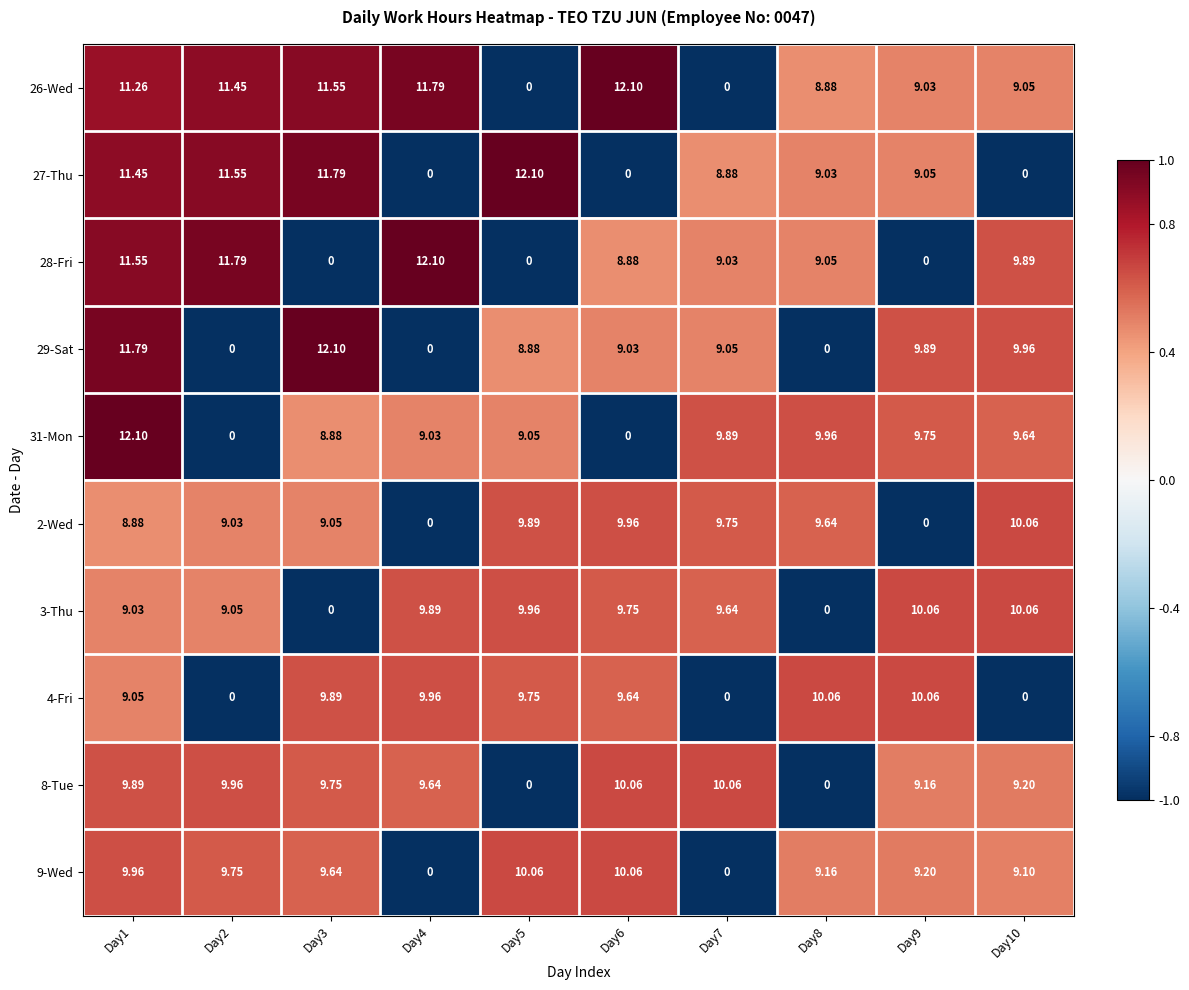

Reading left to right, extract all data points from this chart.

26-Wed: Day1=11.3	Day2=11.4	Day3=11.6	Day4=11.8	Day5=0.0	Day6=12.1	Day7=0.0	Day8=8.9	Day9=9.0	Day10=9.1
27-Thu: Day1=11.4	Day2=11.6	Day3=11.8	Day4=0.0	Day5=12.1	Day6=0.0	Day7=8.9	Day8=9.0	Day9=9.1	Day10=0.0
28-Fri: Day1=11.6	Day2=11.8	Day3=0.0	Day4=12.1	Day5=0.0	Day6=8.9	Day7=9.0	Day8=9.1	Day9=0.0	Day10=9.9
29-Sat: Day1=11.8	Day2=0.0	Day3=12.1	Day4=0.0	Day5=8.9	Day6=9.0	Day7=9.1	Day8=0.0	Day9=9.9	Day10=10.0
31-Mon: Day1=12.1	Day2=0.0	Day3=8.9	Day4=9.0	Day5=9.1	Day6=0.0	Day7=9.9	Day8=10.0	Day9=9.8	Day10=9.6
2-Wed: Day1=8.9	Day2=9.0	Day3=9.1	Day4=0.0	Day5=9.9	Day6=10.0	Day7=9.8	Day8=9.6	Day9=0.0	Day10=10.1
3-Thu: Day1=9.0	Day2=9.1	Day3=0.0	Day4=9.9	Day5=10.0	Day6=9.8	Day7=9.6	Day8=0.0	Day9=10.1	Day10=10.1
4-Fri: Day1=9.1	Day2=0.0	Day3=9.9	Day4=10.0	Day5=9.8	Day6=9.6	Day7=0.0	Day8=10.1	Day9=10.1	Day10=0.0
8-Tue: Day1=9.9	Day2=10.0	Day3=9.8	Day4=9.6	Day5=0.0	Day6=10.1	Day7=10.1	Day8=0.0	Day9=9.2	Day10=9.2
9-Wed: Day1=10.0	Day2=9.8	Day3=9.6	Day4=0.0	Day5=10.1	Day6=10.1	Day7=0.0	Day8=9.2	Day9=9.2	Day10=9.1